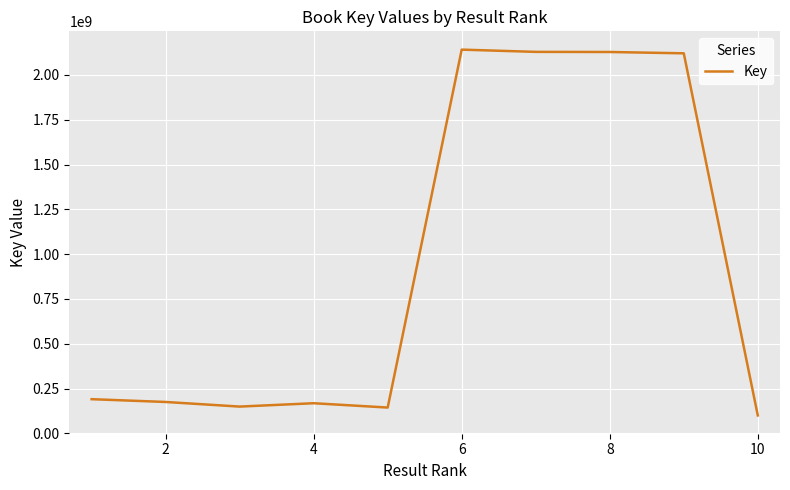

Does the chart display data point markers on the line(s)?

No